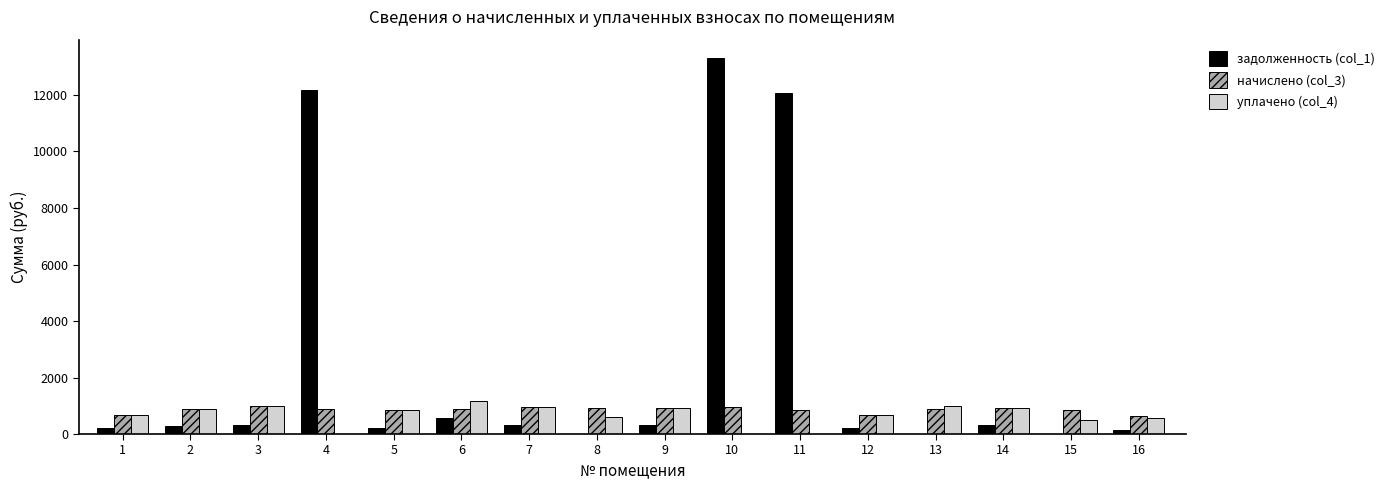

What is the highest value of the начислено (col_3) series?

978.5